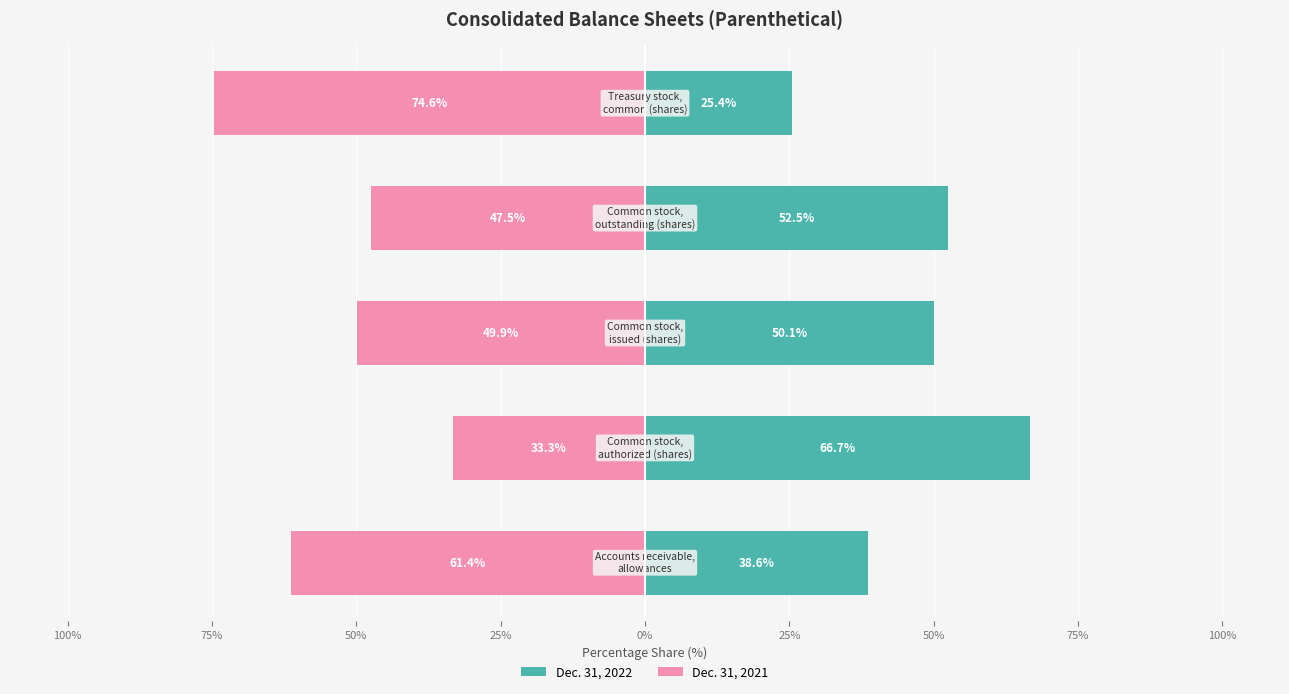

At how many categories does at least one series exceed -34?

5